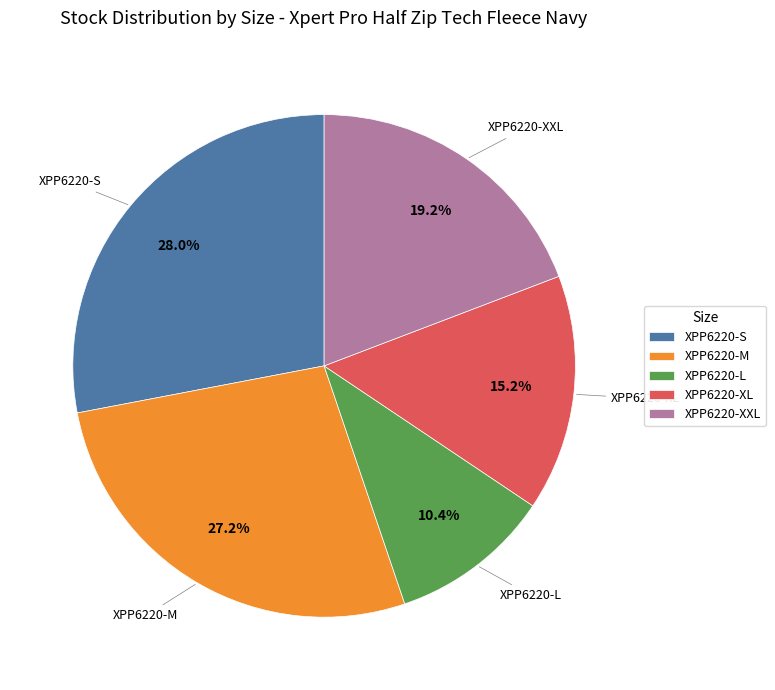

How many slices are in this pie chart?

5